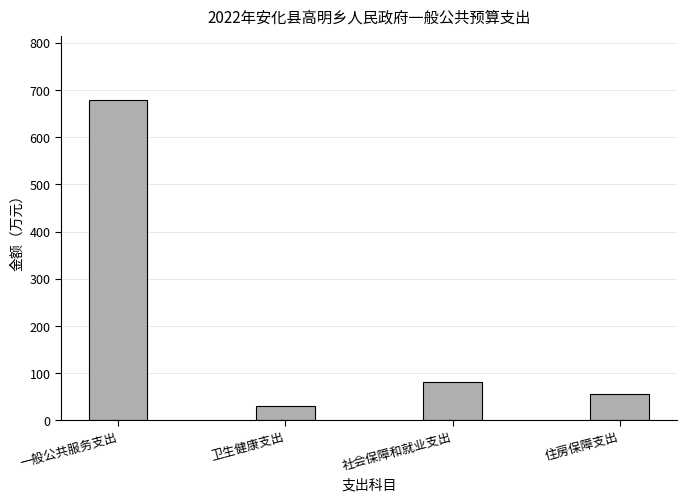

Where is the data nearest to the value 354?

社会保障和就业支出